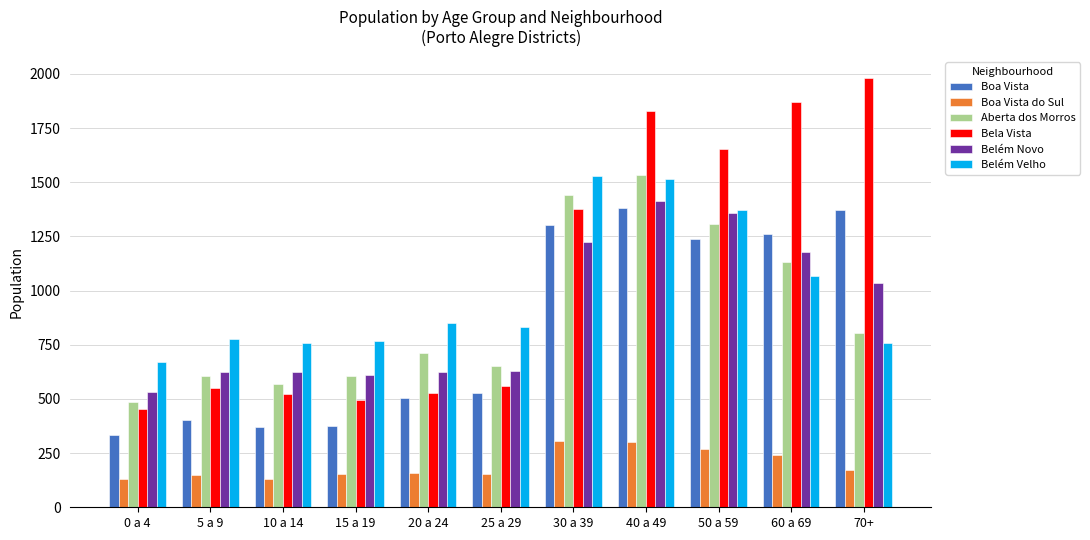

What is the maximum value for Bela Vista?

1980